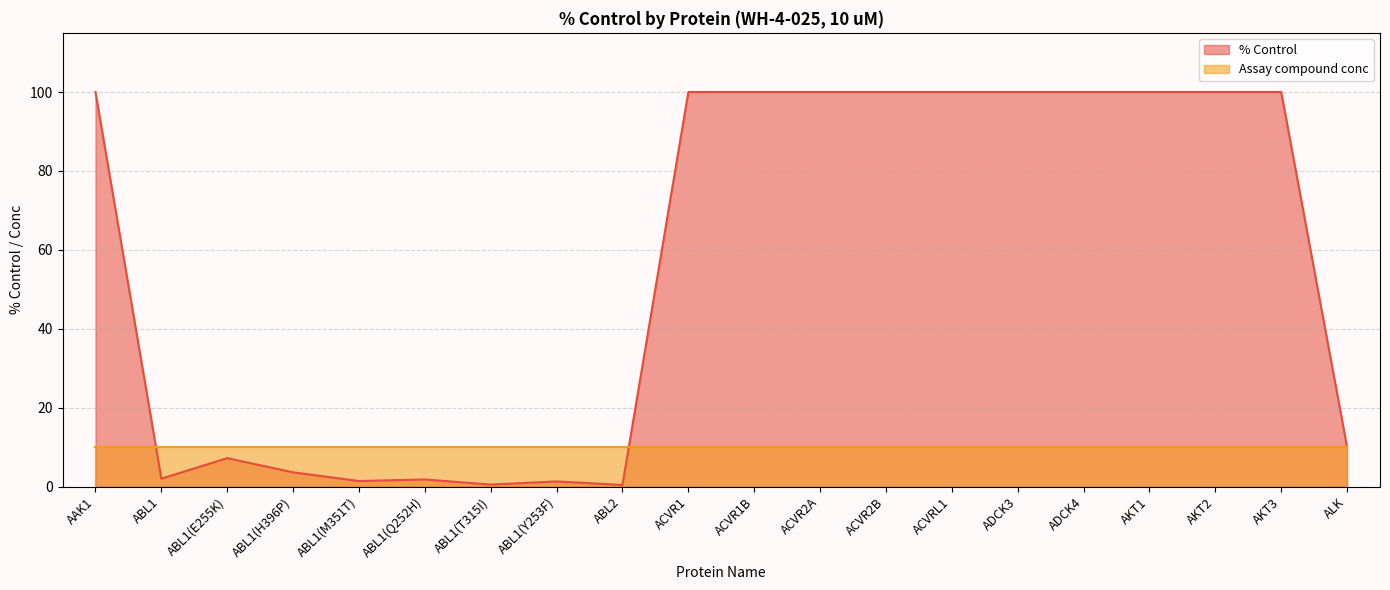

Which category has the highest value across all series?

AAK1